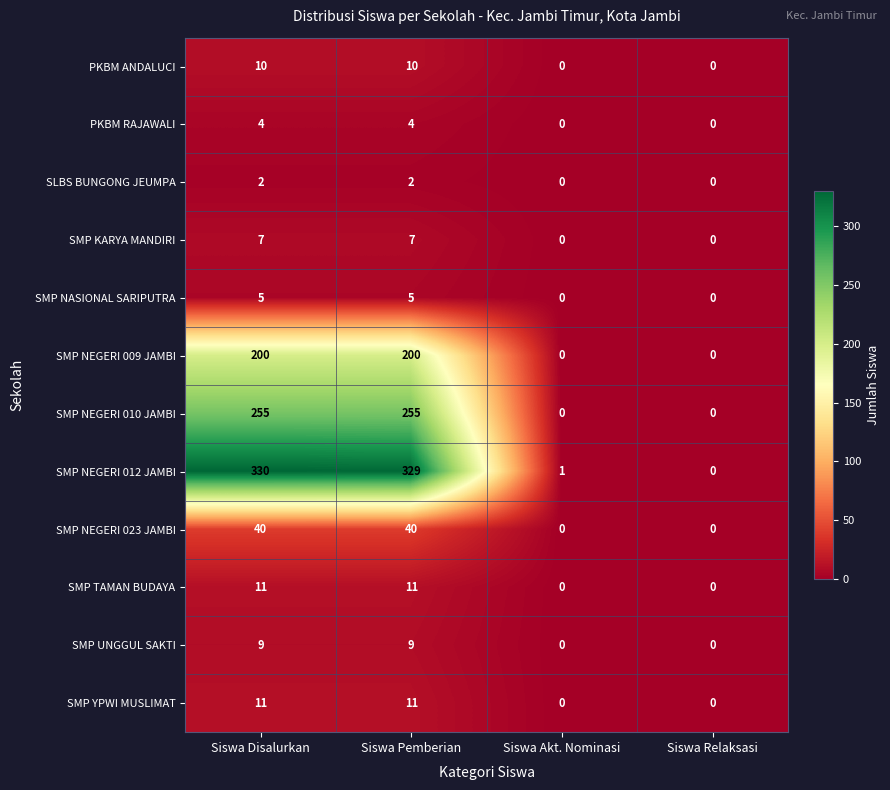

How many data points in PKBM ANDALUCI are less than 10?

2